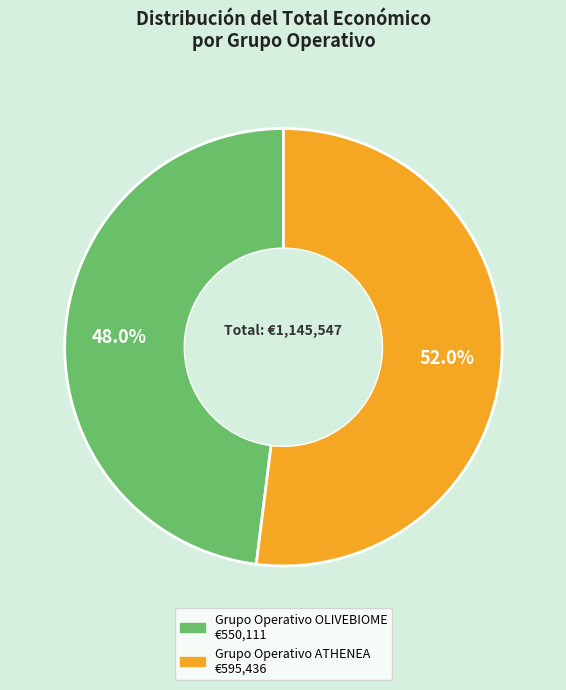

Is there a majority slice in this chart?

Yes